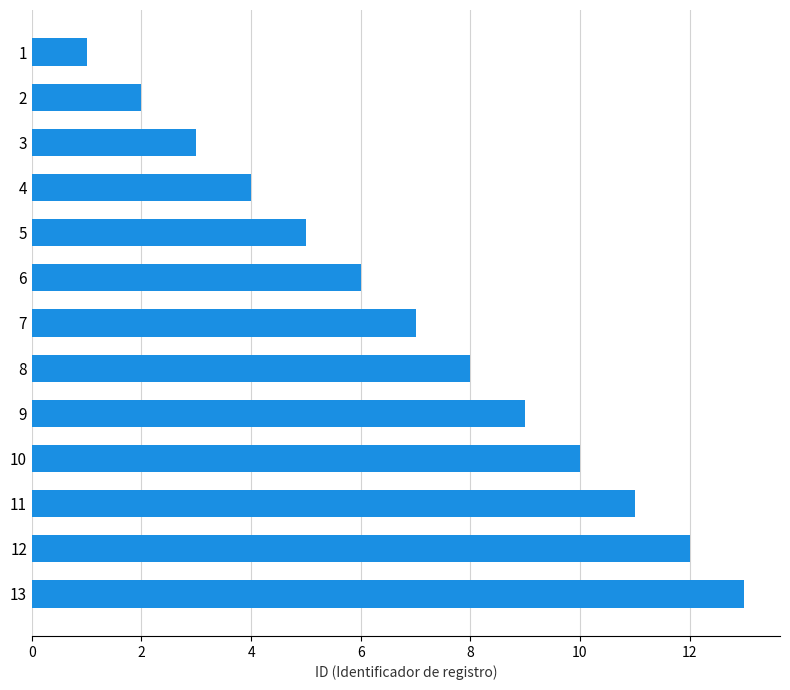

Is it true that the value at 11 is 19?

False